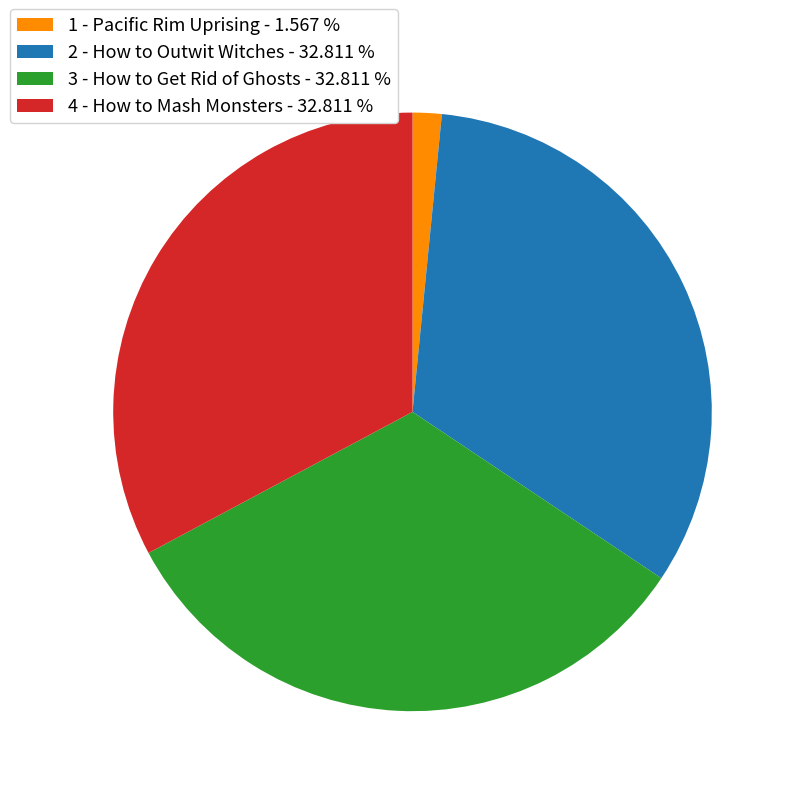

Count the number of slices in the pie.

4